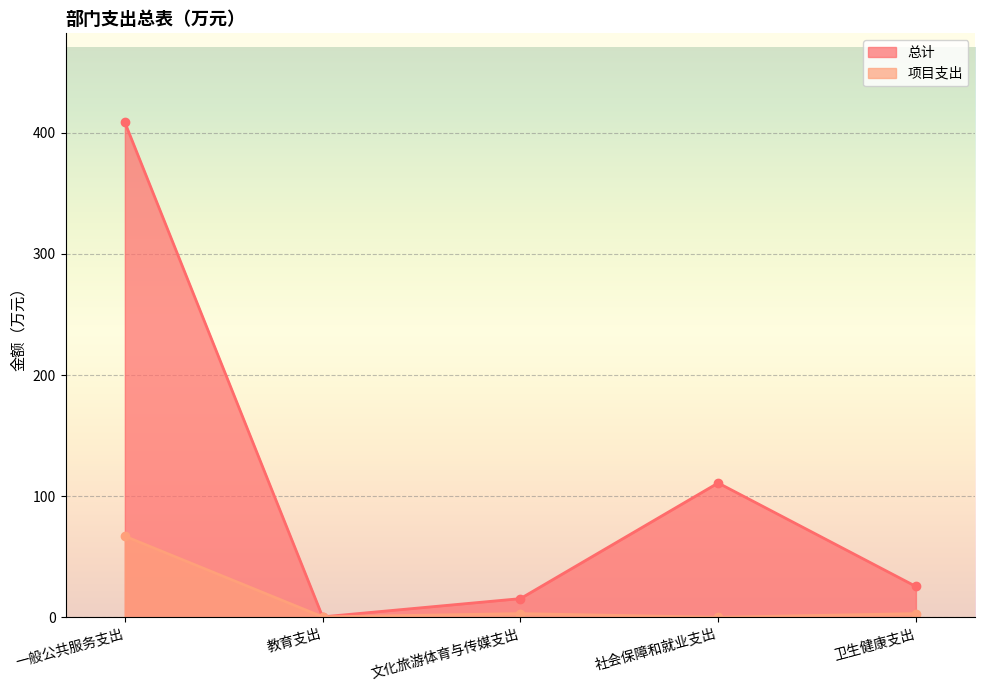

True or false: 总计 has a value of 408.7 at 一般公共服务支出.

True